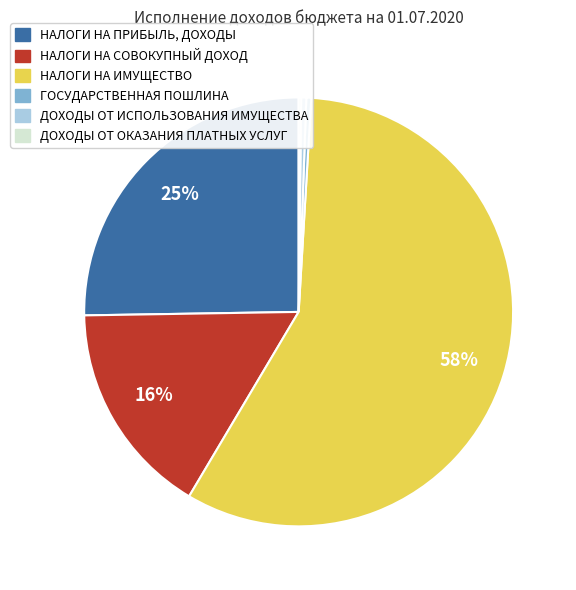

To the nearest percent, what is the average slice percentage?

17%